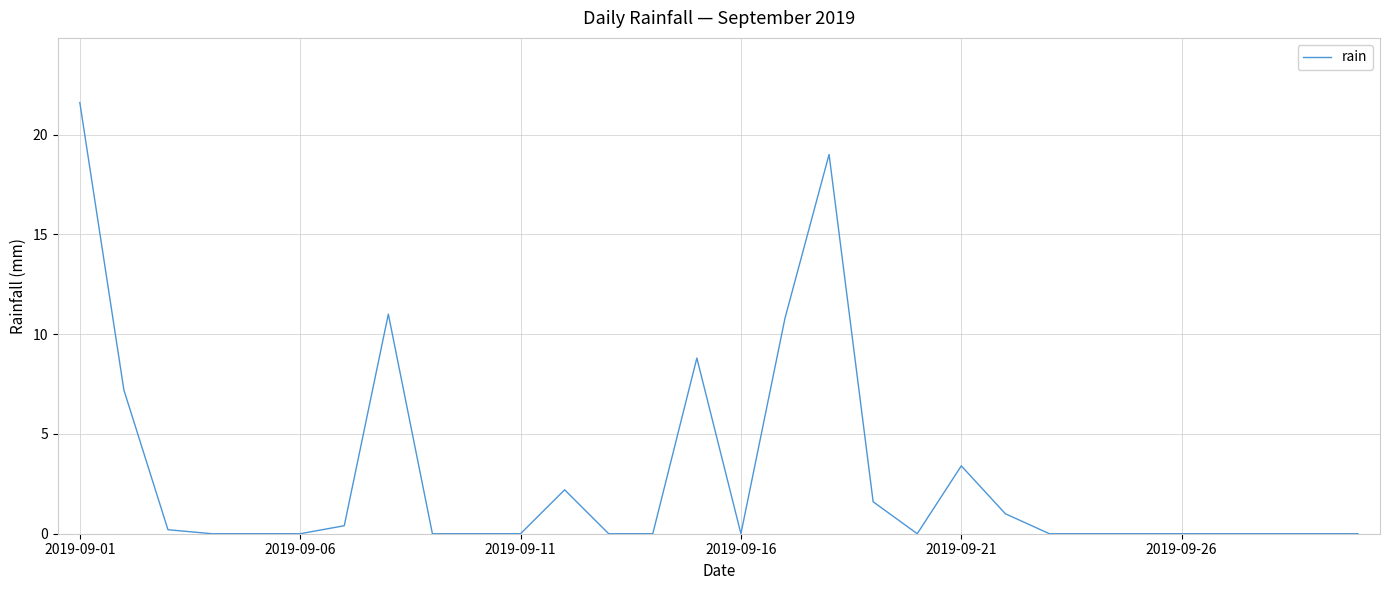

What is the maximum value shown in the chart?

21.6